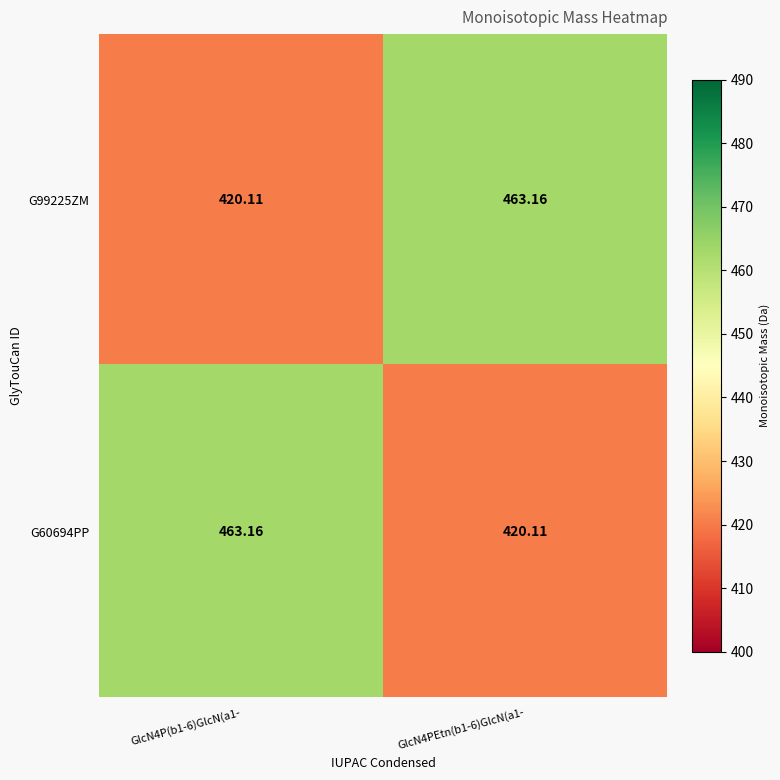

How many series are shown in this chart?

2